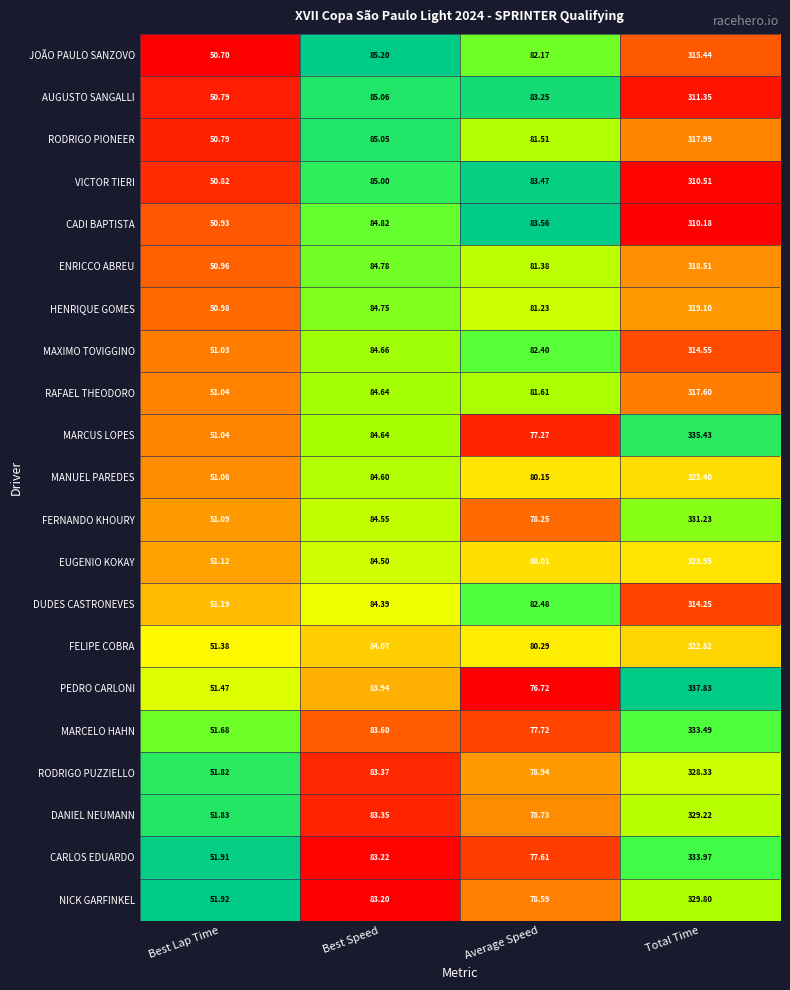

Which series changed the most between Best Speed and Average Speed?

MARCUS LOPES